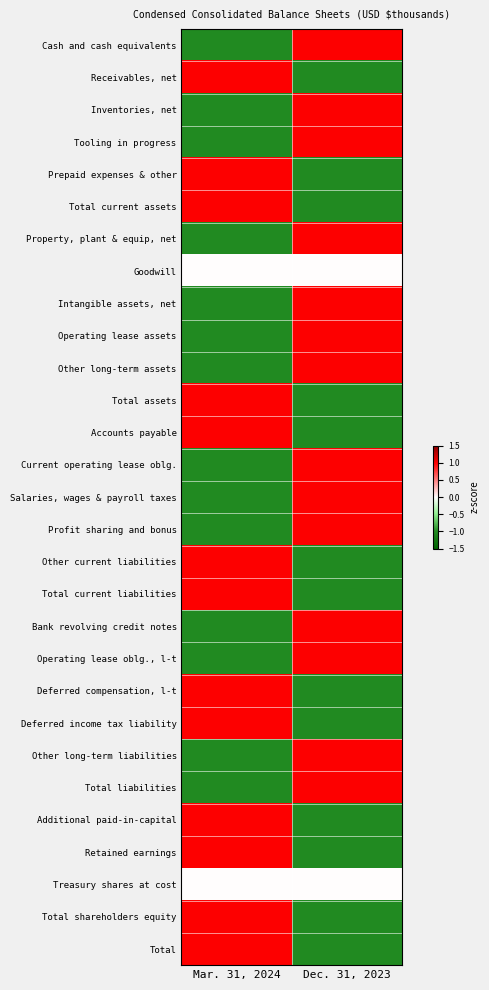

List the series in order of their peak value, lowest first.

Goodwill, Treasury shares at cost, Cash and cash equivalents, Receivables, net, Inventories, net, Tooling in progress, Prepaid expenses & other, Total current assets, Property, plant & equip, net, Intangible assets, net, Operating lease assets, Other long-term assets, Total assets, Accounts payable, Current operating lease oblg., Salaries, wages & payroll taxes, Profit sharing and bonus, Other current liabilities, Total current liabilities, Bank revolving credit notes, Operating lease oblg., l-t, Deferred compensation, l-t, Deferred income tax liability, Other long-term liabilities, Total liabilities, Additional paid-in-capital, Retained earnings, Total shareholders equity, Total